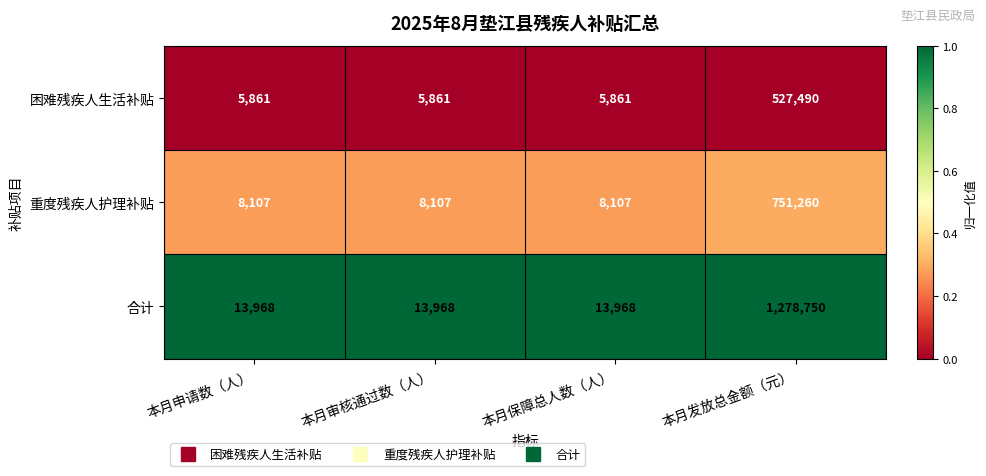

How many 重度残疾人护理补贴 values are between 8107 and 751260?

4